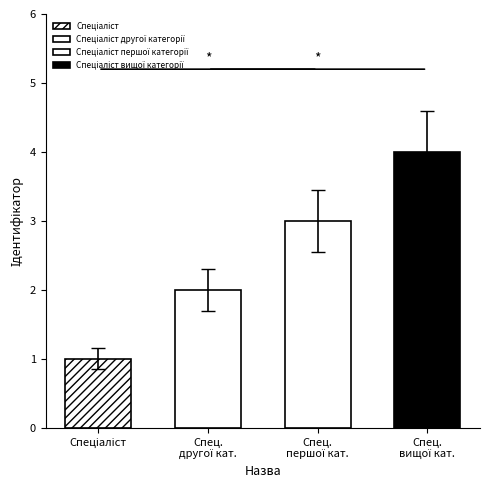

How many data points are less than 3?

2